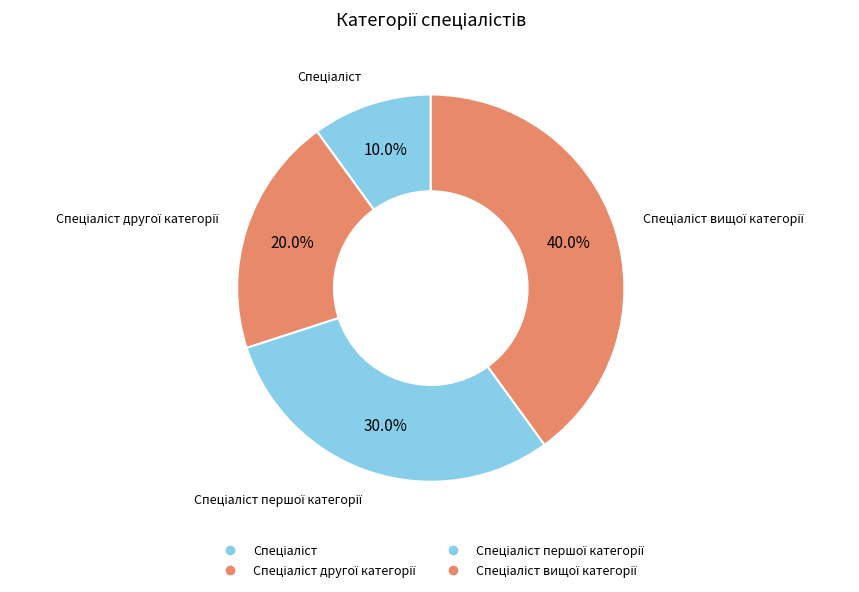

Which slice is the smallest?

Спеціаліст